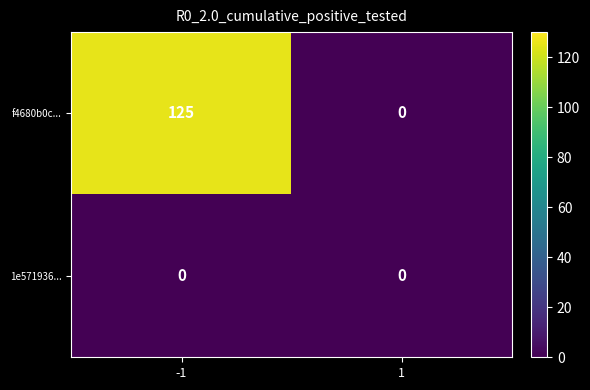

Which series has the largest total across all categories?

f4680b0c...